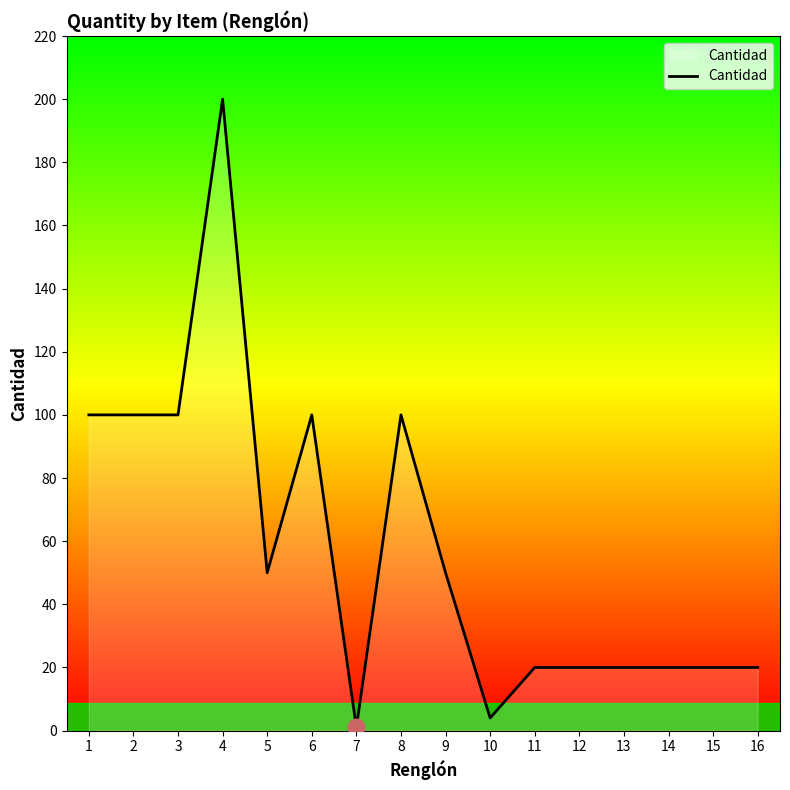

What is the sum of the values at 5 and 4?

250